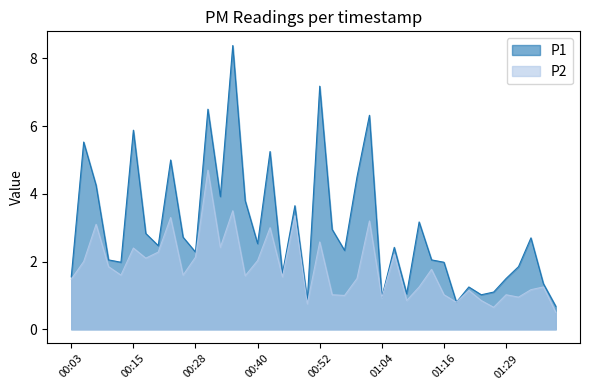

Reading right to left, extract all data points from this chart.

P1: 01:39=0.7	01:36=1.4	01:34=2.7	01:31=1.9	01:29=1.5	01:26=1.1	01:24=1.0	01:21=1.2	01:19=0.8	01:16=2.0	01:14=2.0	01:11=3.2	01:09=1.1	01:07=2.4	01:04=0.9	01:02=6.3	00:59=4.5	00:57=2.3	00:54=3.0	00:52=7.2	00:50=0.8	00:47=3.6	00:45=1.6	00:42=5.2	00:40=2.5	00:37=3.8	00:35=8.4	00:32=3.9	00:30=6.5	00:28=2.3	00:25=2.7	00:23=5.0	00:20=2.5	00:18=2.8	00:15=5.9	00:13=2.0	00:11=2.0	00:08=4.2	00:06=5.5	00:03=1.6
P2: 01:39=0.5	01:36=1.2	01:34=1.2	01:31=0.9	01:29=1.0	01:26=0.7	01:24=0.8	01:21=1.1	01:19=0.8	01:16=1.0	01:14=1.8	01:11=1.2	01:09=0.8	01:07=2.2	01:04=0.9	01:02=3.2	00:59=1.5	00:57=1.0	00:54=1.0	00:52=2.6	00:50=0.8	00:47=3.4	00:45=1.6	00:42=3.0	00:40=2.0	00:37=1.6	00:35=3.5	00:32=2.4	00:30=4.7	00:28=2.1	00:25=1.6	00:23=3.3	00:20=2.3	00:18=2.1	00:15=2.4	00:13=1.6	00:11=1.9	00:08=3.1	00:06=2.0	00:03=1.5